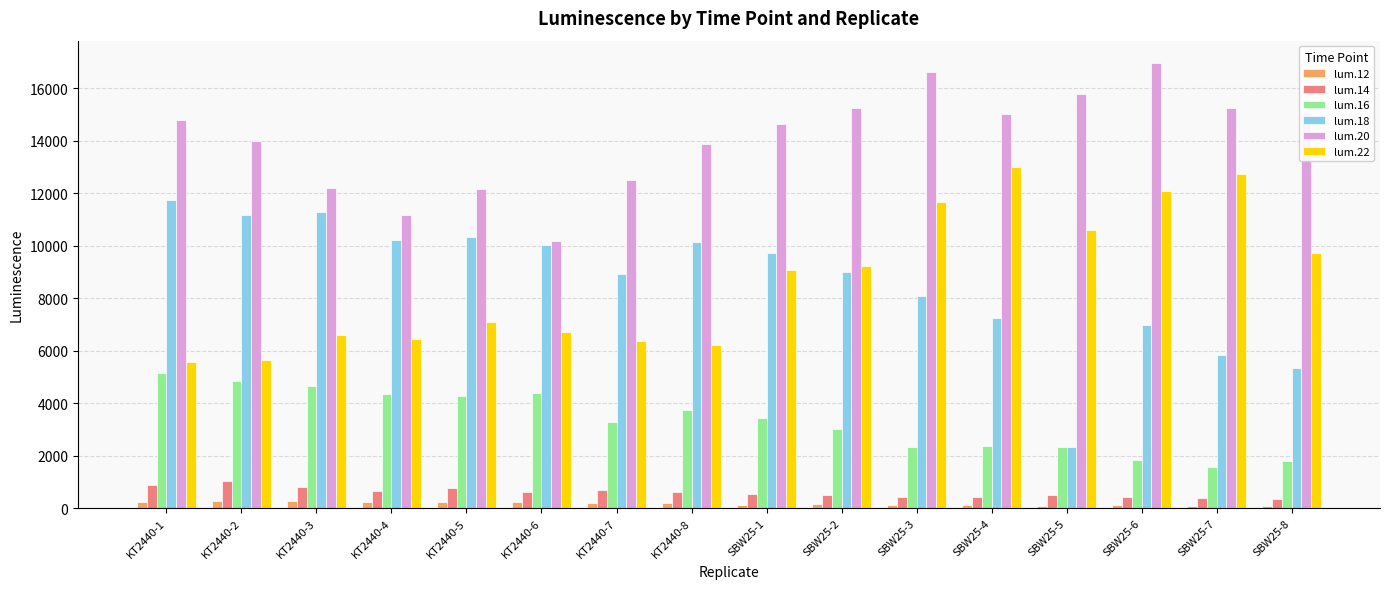

Which series changed the most between KT2440-6 and KT2440-8?

lum.20